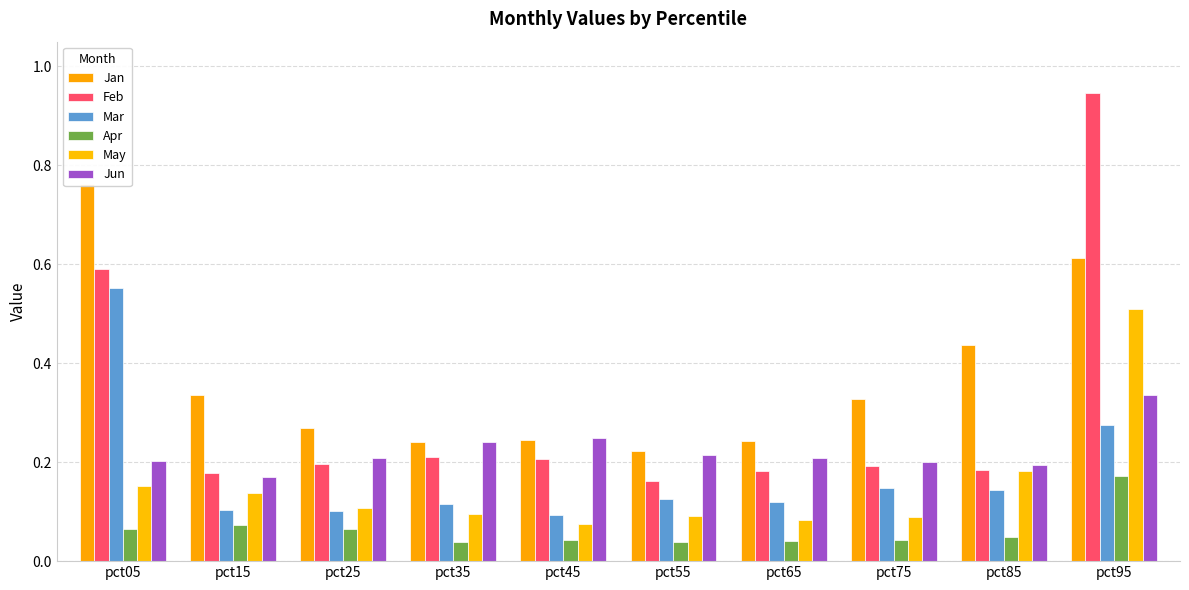

What is the sum of all Feb values?

3.0